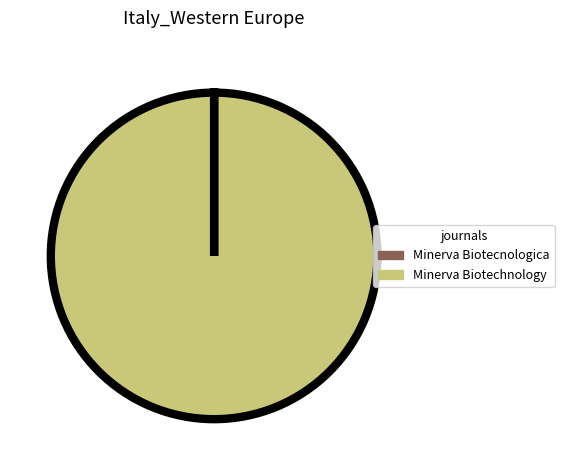

Which category has the biggest portion of the pie?

Minerva Biotechnology